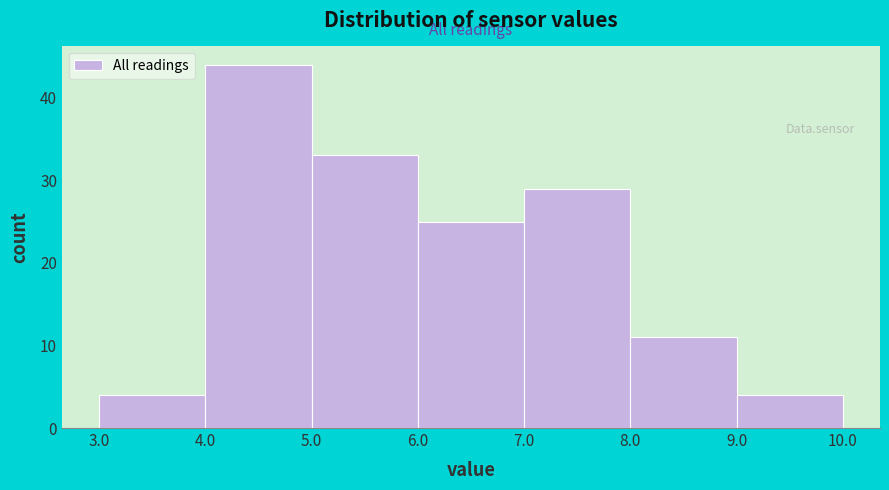

Reading left to right, transcribe this chart: for each bar, give the range it covers on the x-axis and its height. The values are not printed on the chart, so give them approximately, as read against the axis.

3.0 to 4.0: 4
4.0 to 5.0: 44
5.0 to 6.0: 33
6.0 to 7.0: 25
7.0 to 8.0: 29
8.0 to 9.0: 11
9.0 to 10.0: 4